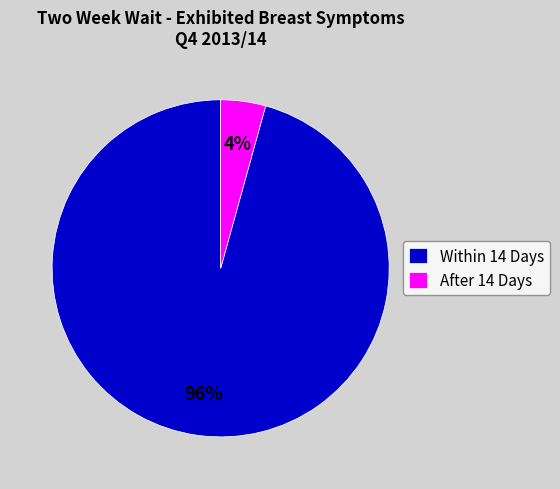

Is there any slice that represents more than half of the pie?

Yes